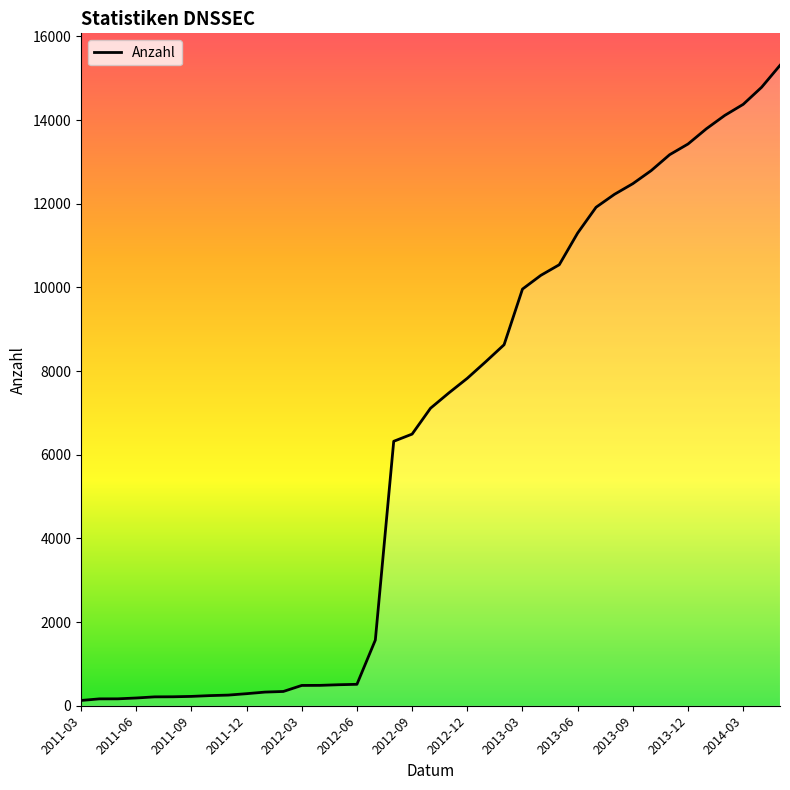

What is the difference between the maximum and minimum values?

15181